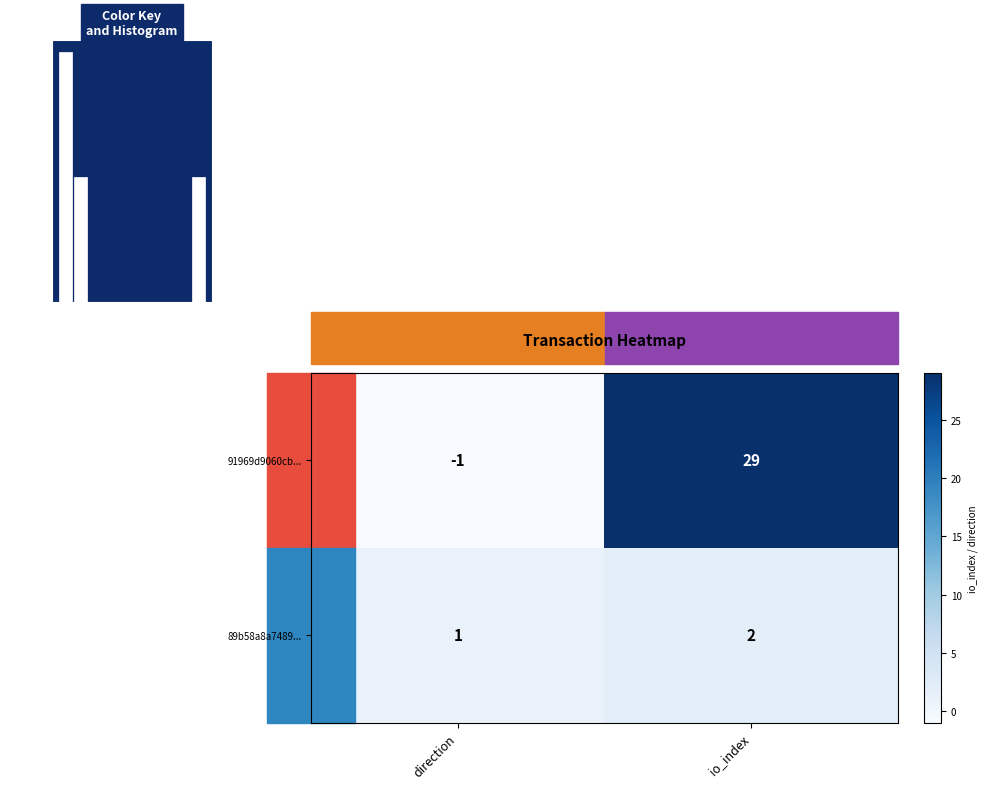

The 91969d9060cb... series shows 29 at io_index. True or false?

True